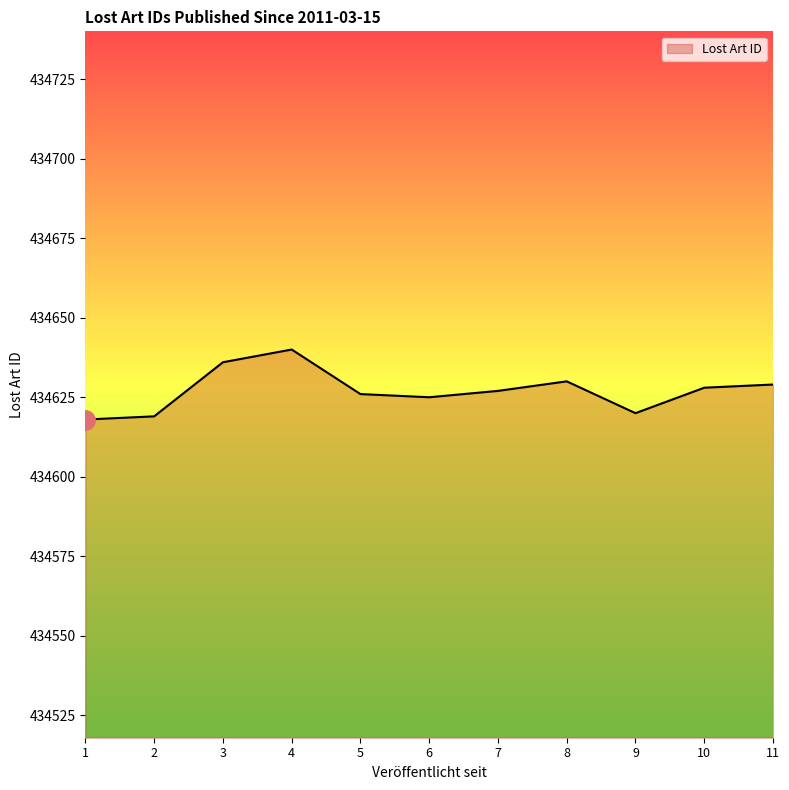

What is the difference between the maximum and minimum values?

22